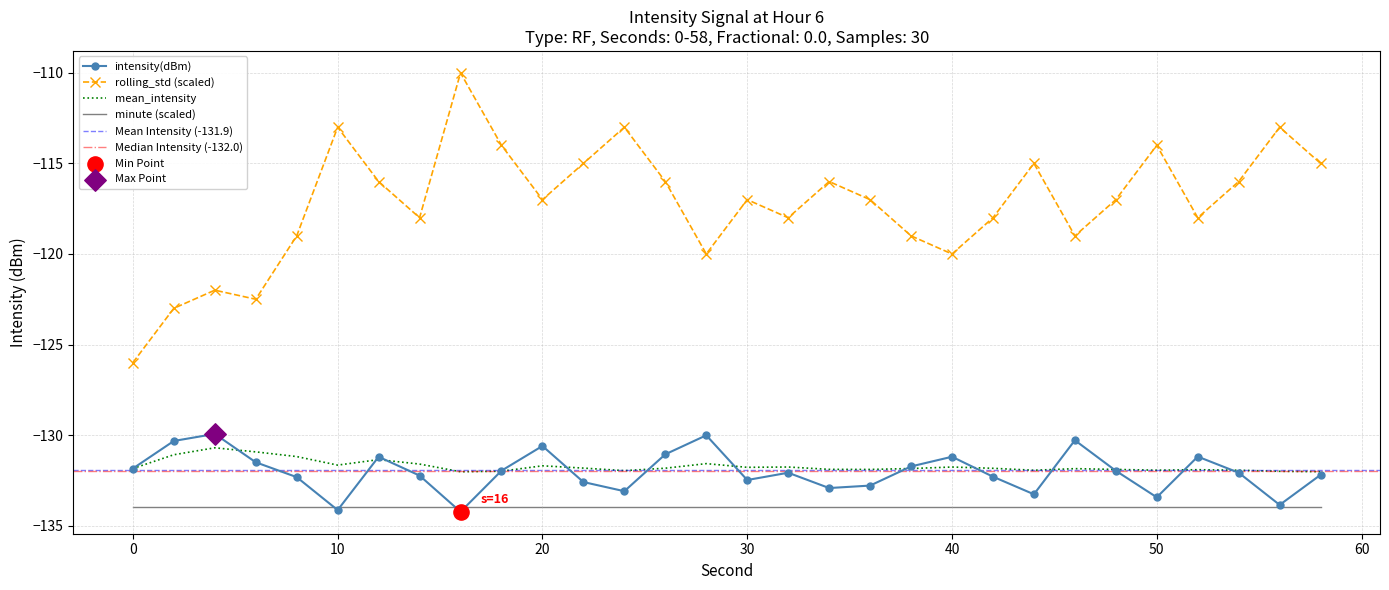

Which series reaches the minimum Y coordinate?

intensity(dBm)